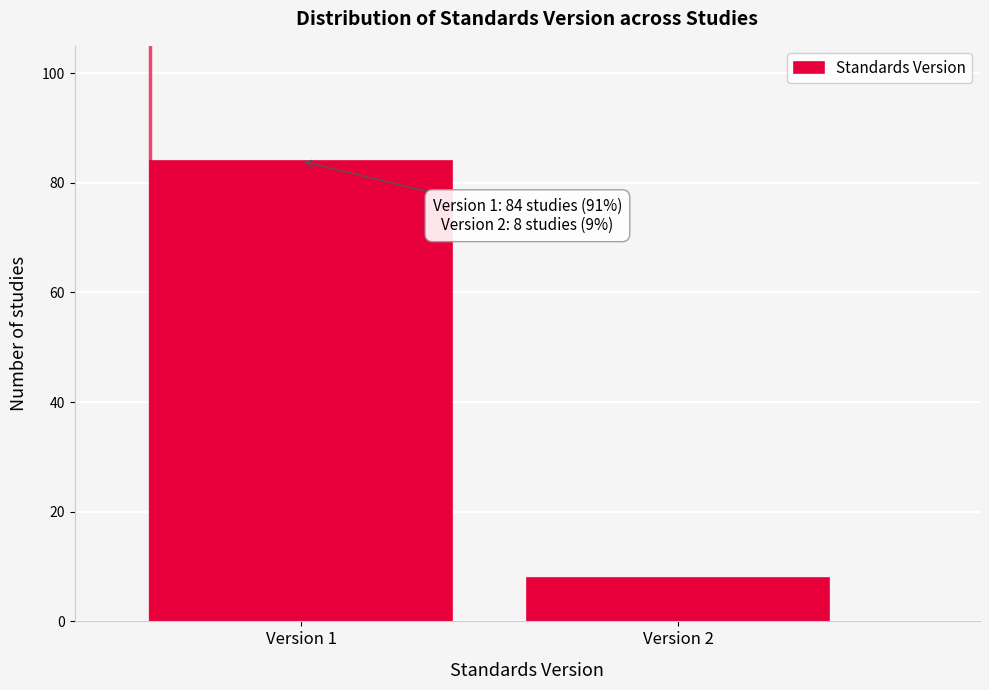

Reading left to right, what are all the values shown in this chart?

84	8